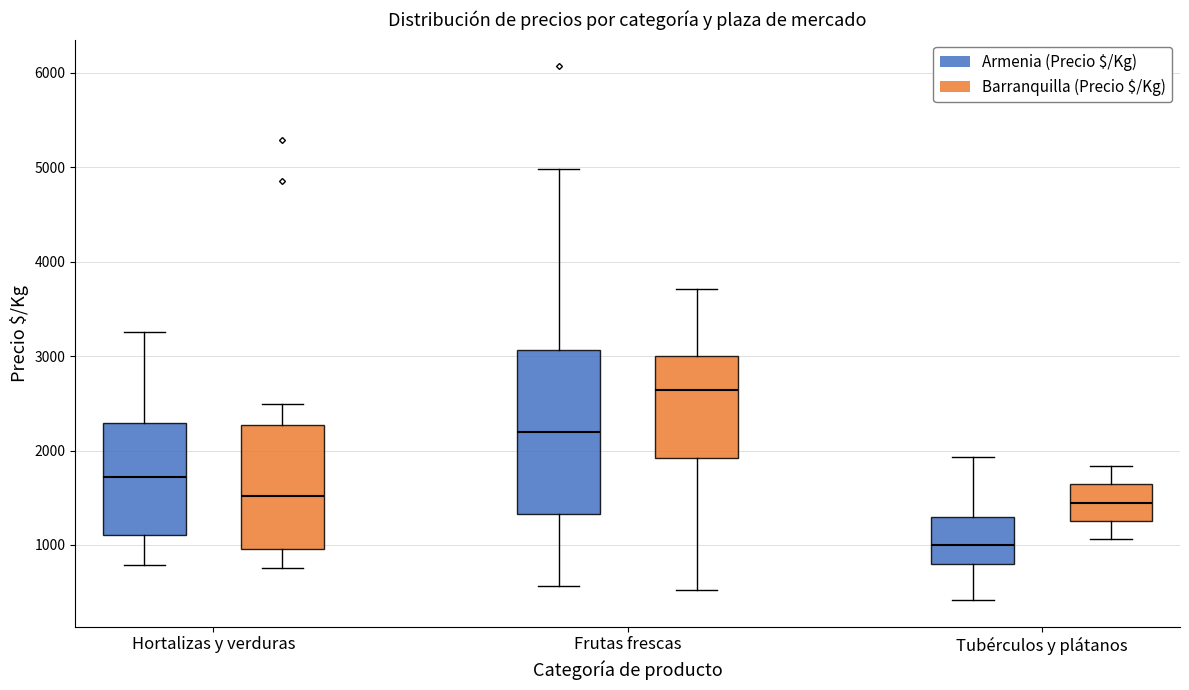

Reading left to right, transcribe this box plot: for each box, give where its median line is, the range the box spans, and where its two whiskers end, as read against the y-axis. The values are not printed on the chart, so give them approximately, as read against the axis.

Hortalizas y verduras (Armenia (Precio $/Kg)): median 1700, box 1100 to 2300, whiskers 800 to 3300
Hortalizas y verduras (Barranquilla (Precio $/Kg)): median 1500, box 1000 to 2300, whiskers 800 to 2500
Frutas frescas (Armenia (Precio $/Kg)): median 2200, box 1300 to 3100, whiskers 600 to 5000
Frutas frescas (Barranquilla (Precio $/Kg)): median 2600, box 1900 to 3000, whiskers 500 to 3700
Tubérculos y plátanos (Armenia (Precio $/Kg)): median 1000, box 800 to 1300, whiskers 400 to 1900
Tubérculos y plátanos (Barranquilla (Precio $/Kg)): median 1400, box 1300 to 1600, whiskers 1100 to 1800